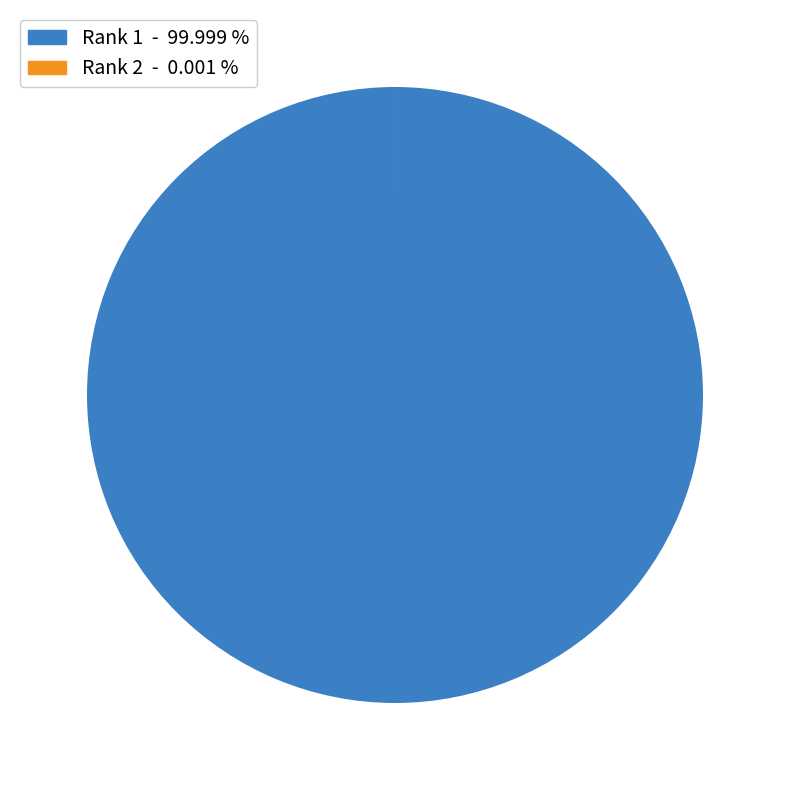

Which slice represents more than half of the pie?

Rank 1 - 99.999 %